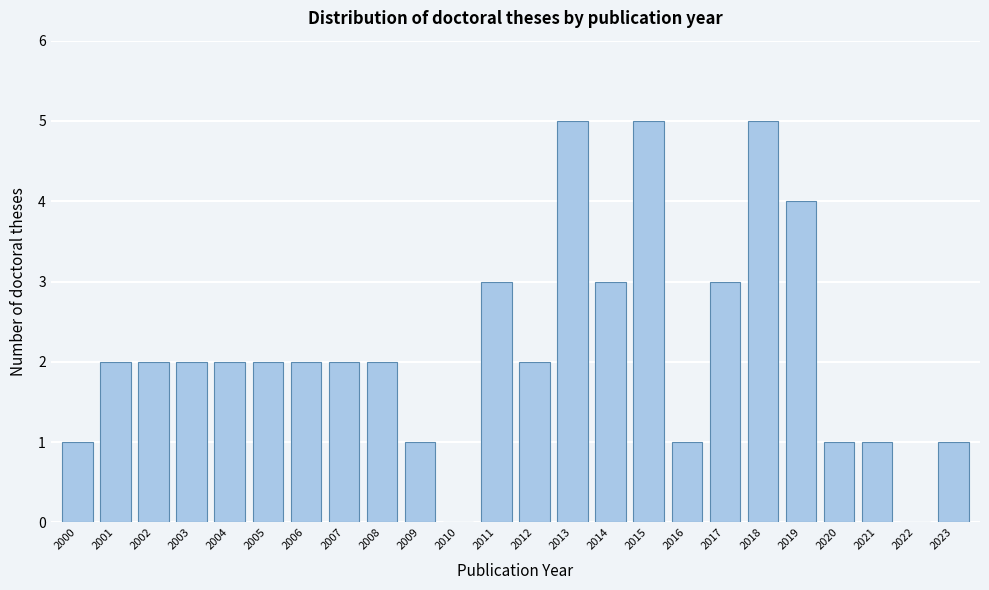

Reading left to right, list all the values displayed in this chart.

2000=1	2001=2	2002=2	2003=2	2004=2	2005=2	2006=2	2007=2	2008=2	2009=1	2010=0	2011=3	2012=2	2013=5	2014=3	2015=5	2016=1	2017=3	2018=5	2019=4	2020=1	2021=1	2022=0	2023=1